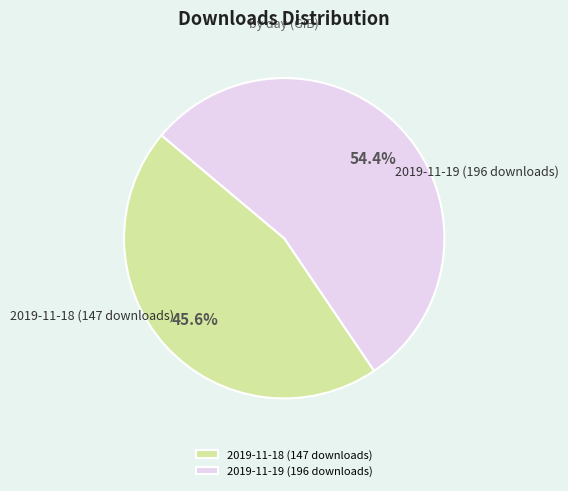

To the nearest percent, what is the combined percentage of 2019-11-19 (196 downloads) and 2019-11-18 (147 downloads)?

100%